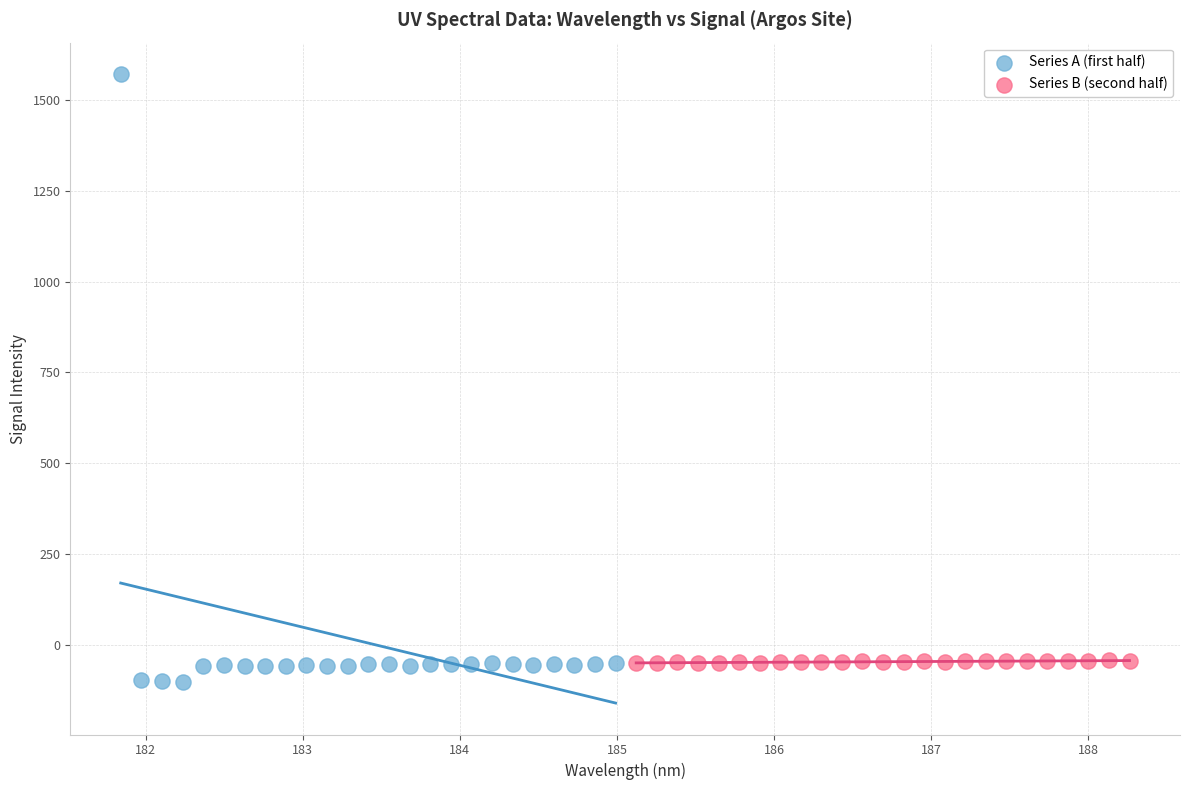

Which series contains the highest Y value?

Series A (first half)